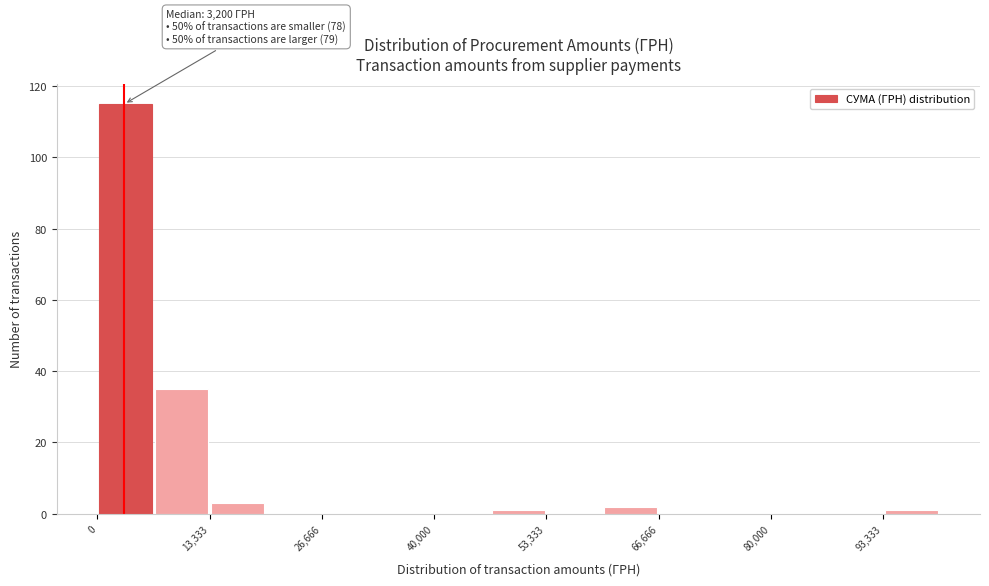

Read against the x-axis, roughly where is the centre of the tallest bar?

4000